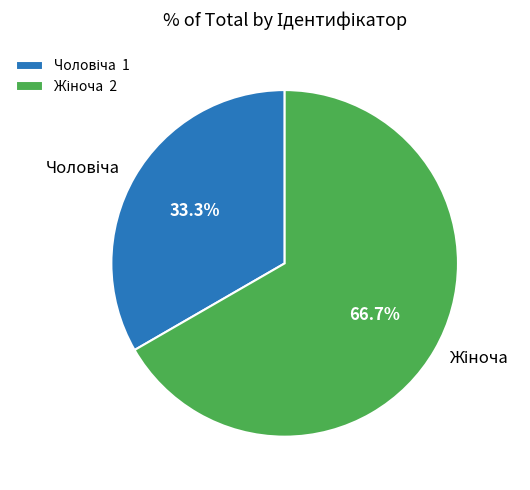

Is there any slice that represents more than half of the pie?

Yes